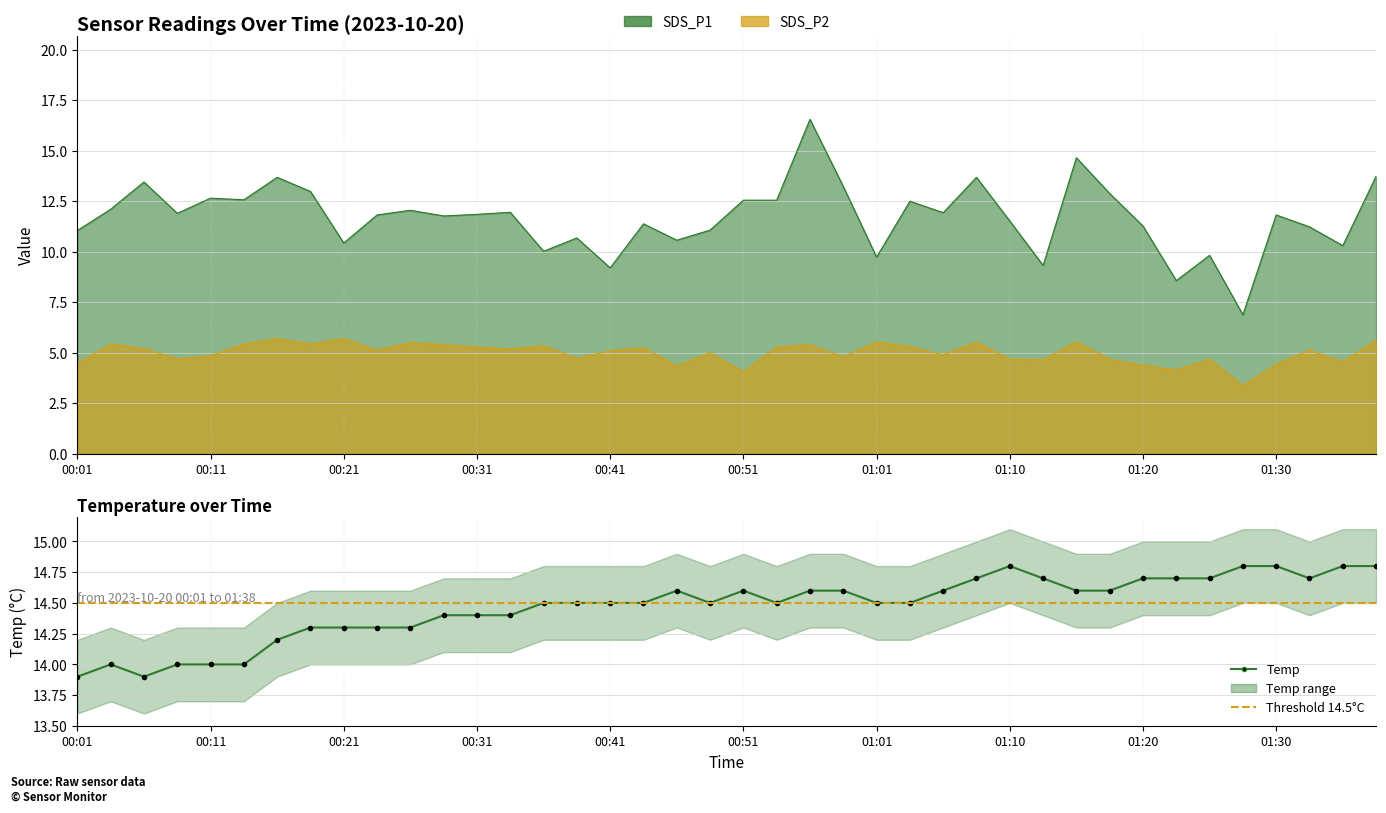

What is the average value of the Temp series?

14.5